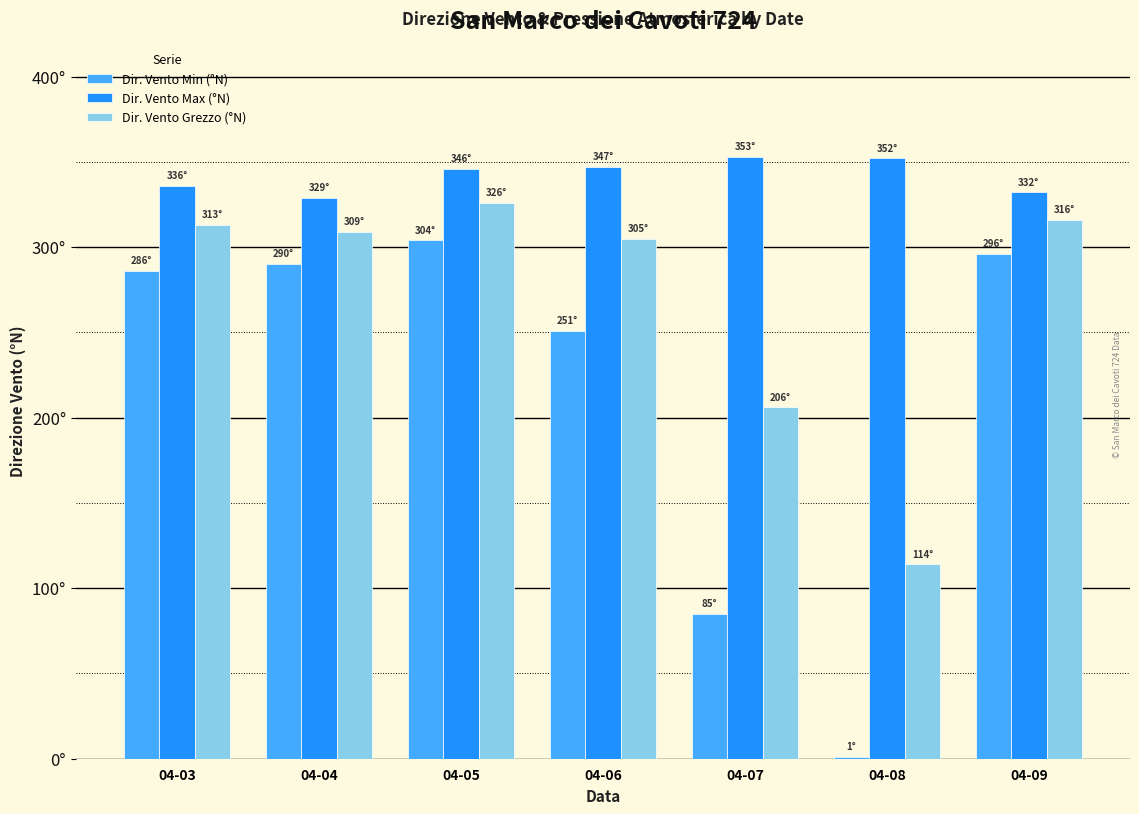

What are all the series names shown in the legend?

Dir. Vento Min (°N), Dir. Vento Max (°N), Dir. Vento Grezzo (°N)